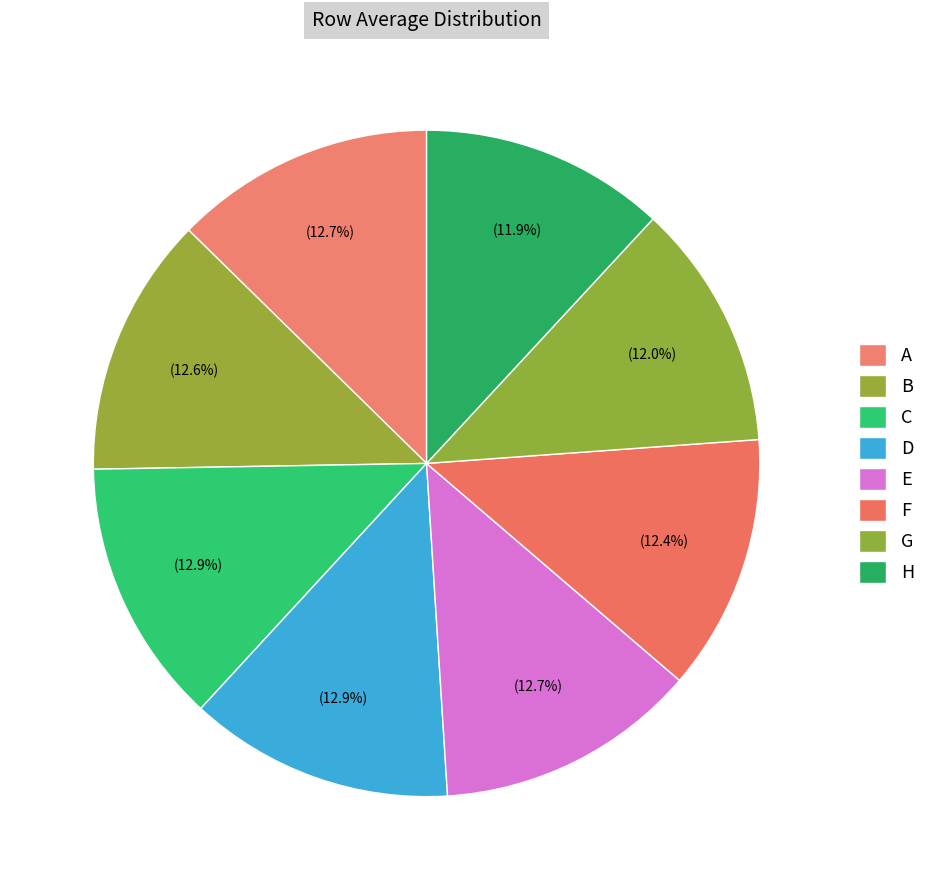

Which category has the biggest portion of the pie?

C